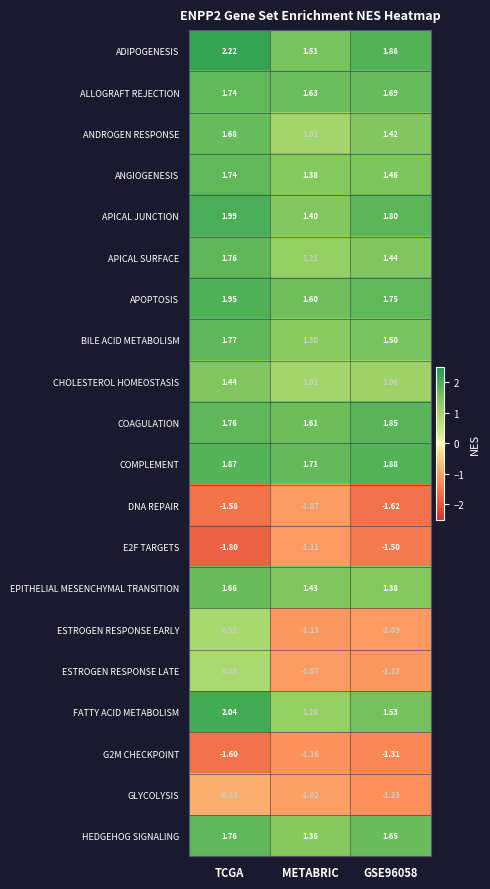

Which series has the largest total across all categories?

ADIPOGENESIS